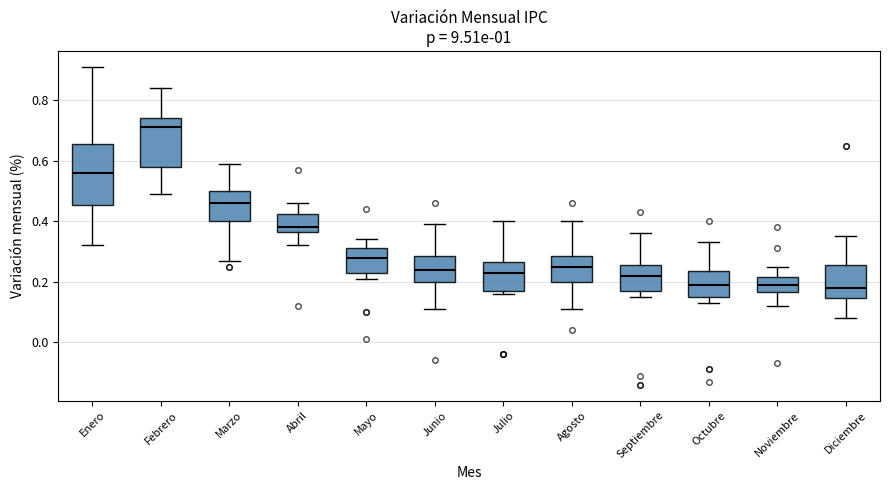

Comparing the boxes themselves (not the whiskers), which one is the tallest?

Enero